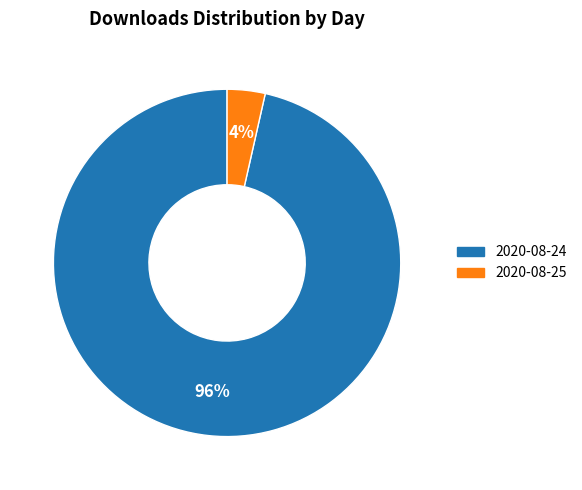

Count the number of slices in the pie.

2